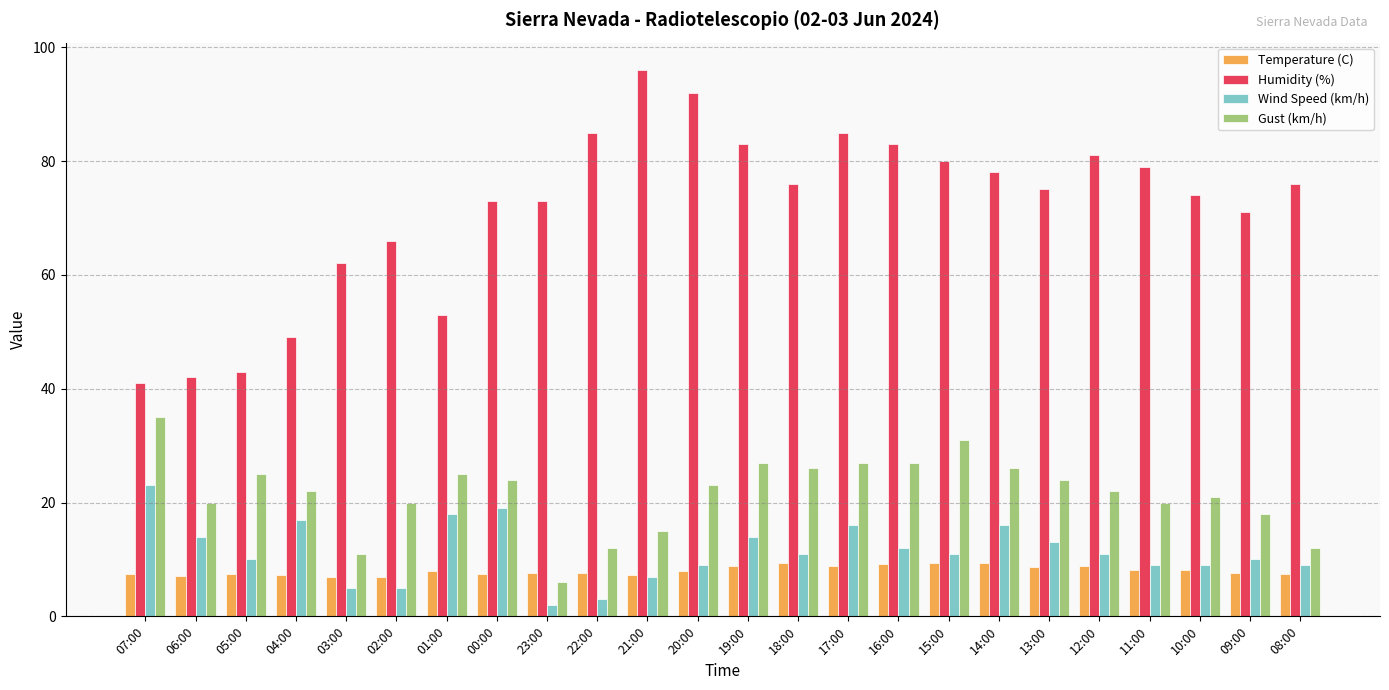

Which series has the widest spread of values?

Humidity (%)